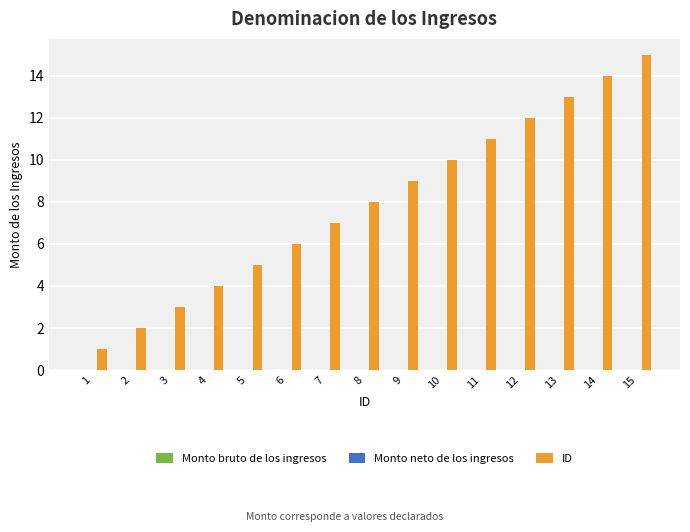

How many data points are less than 8?

7